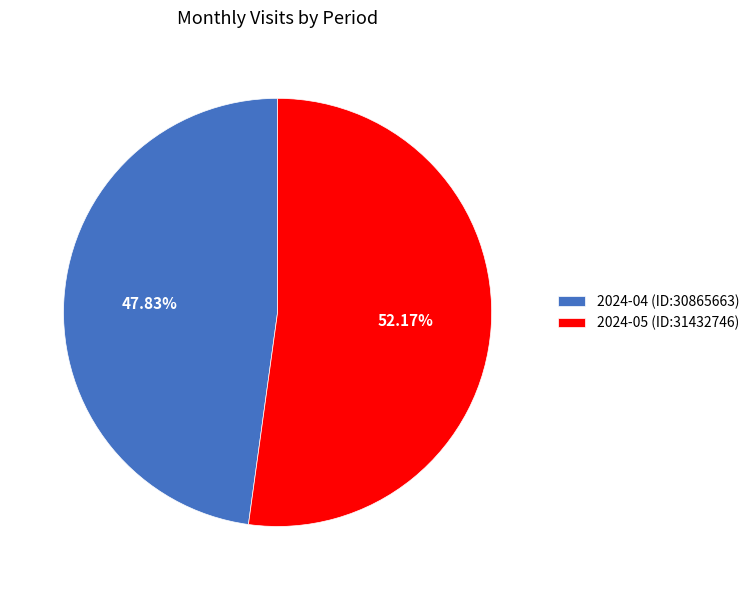

Between 2024-05 (ID:31432746) and 2024-04 (ID:30865663), which is larger?

2024-05 (ID:31432746)